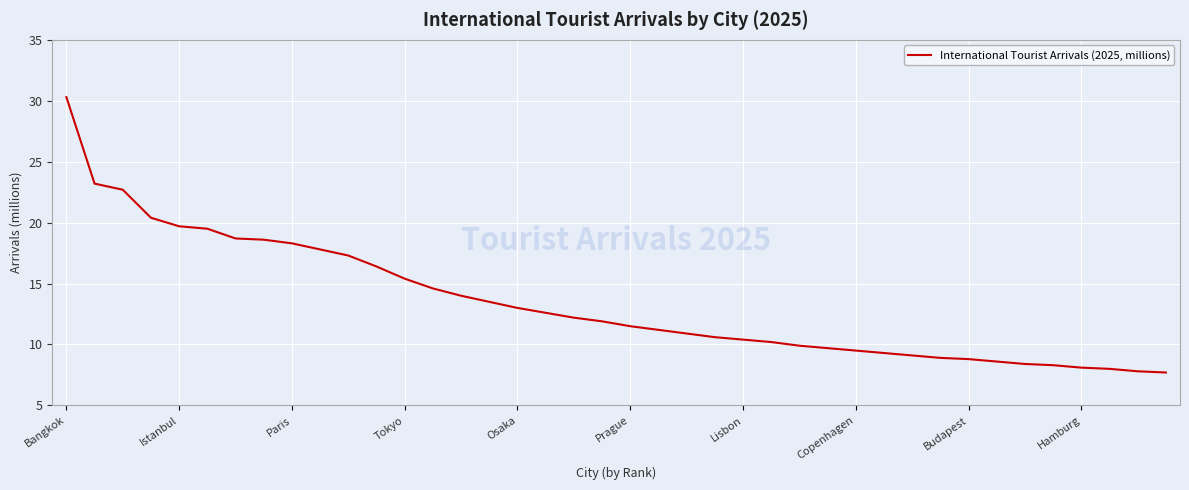

How many lines are shown in the chart?

1